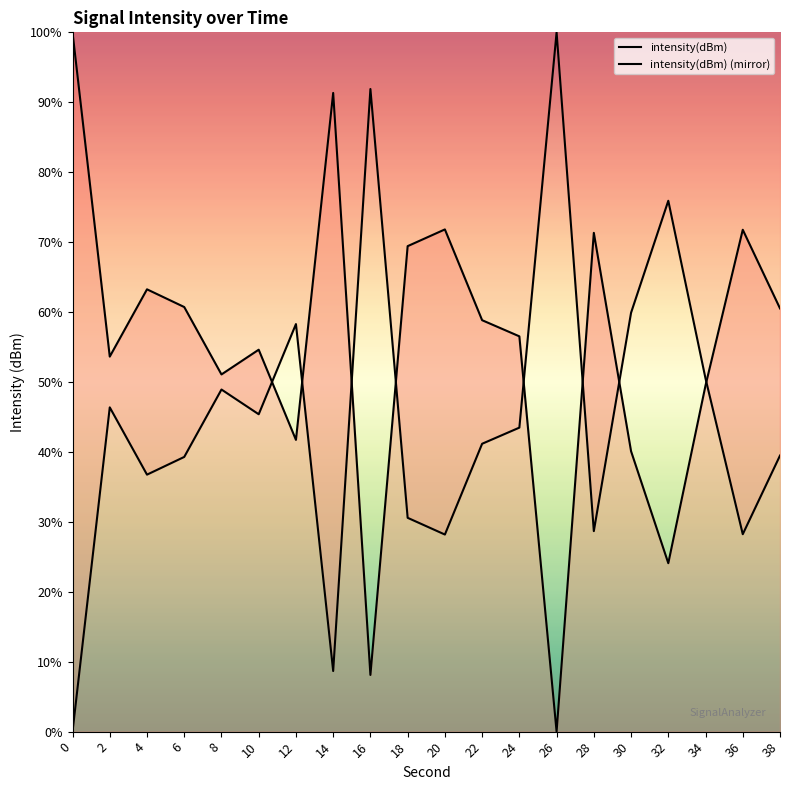

Is it true that intensity(dBm) equals 49.5 at 34?

True